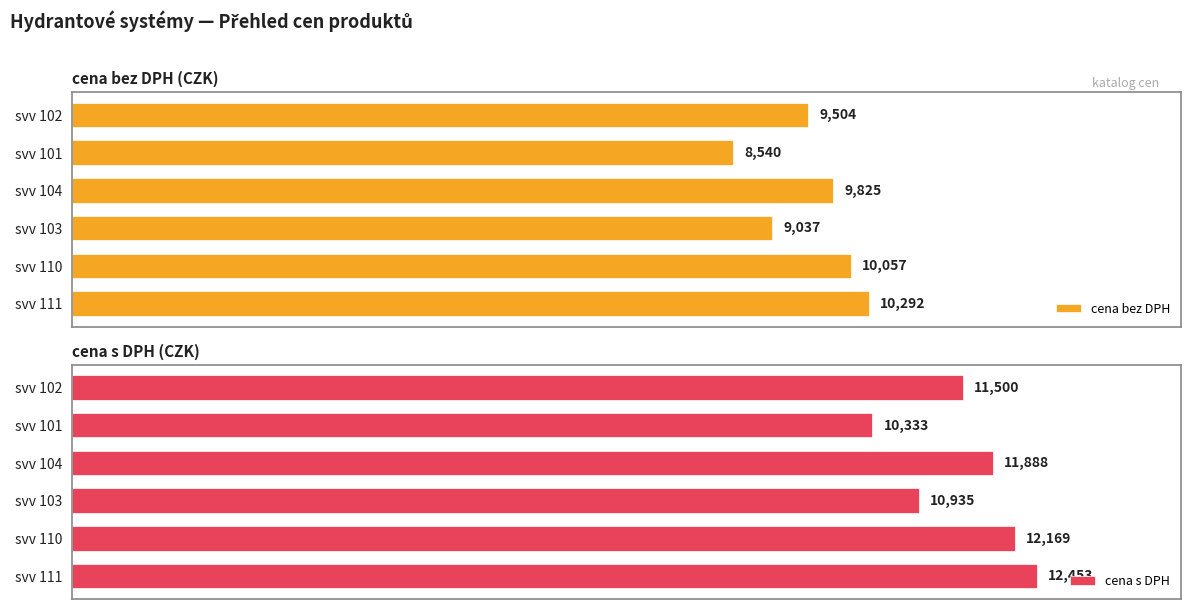

Does the chart contain any negative values?

No